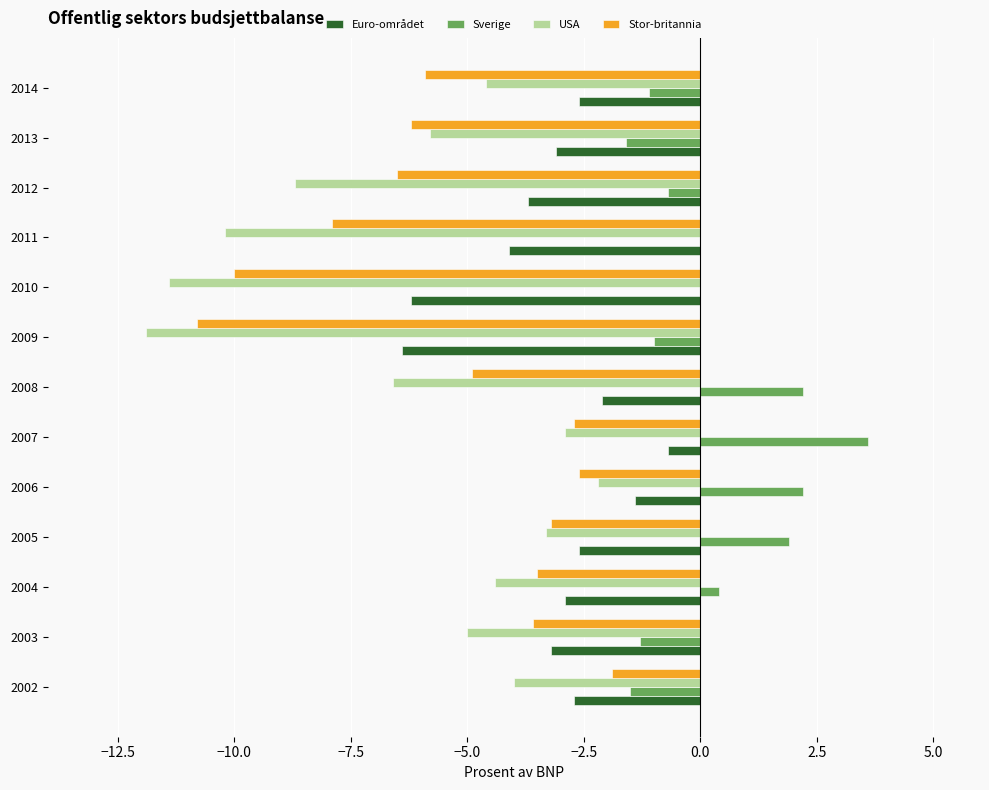

True or false: Stor-britannia has a value of -5.9 at 2014.

True